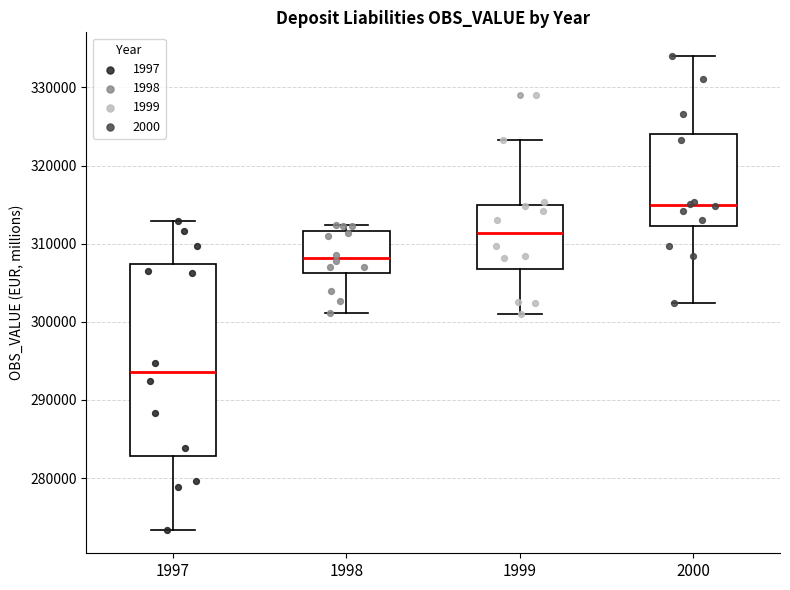

Reading left to right, read every box against the y-axis: the position of its median line, the range the box covers, and the ends of its whiskers. The values are not printed on the chart, so give them approximately, as read against the axis.

1997: median 294000, box 283000 to 307000, whiskers 273000 to 313000
1998: median 308000, box 306000 to 312000, whiskers 301000 to 312000 (just above the box's upper edge)
1999: median 311000, box 307000 to 315000, whiskers 301000 to 323000
2000: median 315000, box 312000 to 324000, whiskers 302000 to 334000